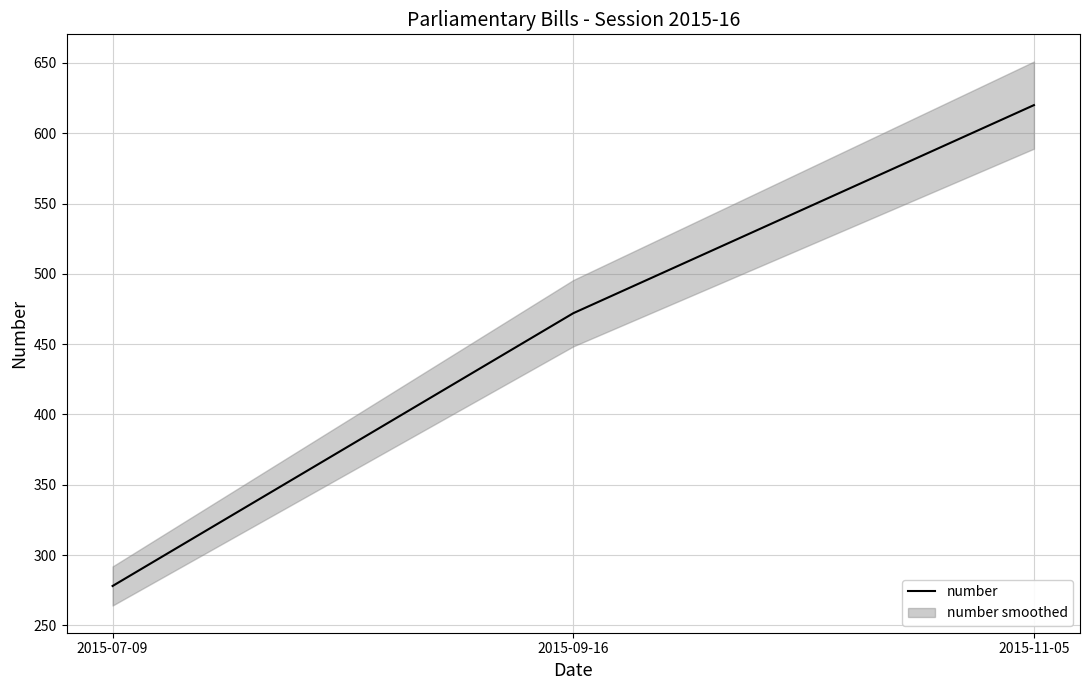

What is the maximum value shown in the chart?

620